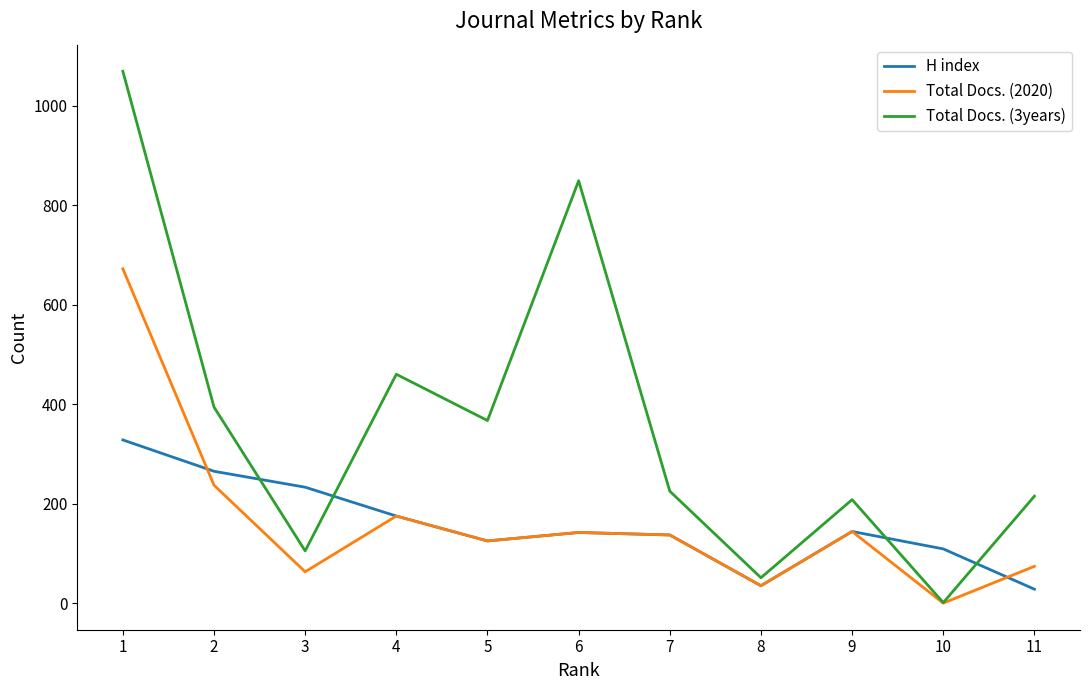

In Total Docs. (3years), how many points are lower than both neighbors (excluding endpoints)?

4